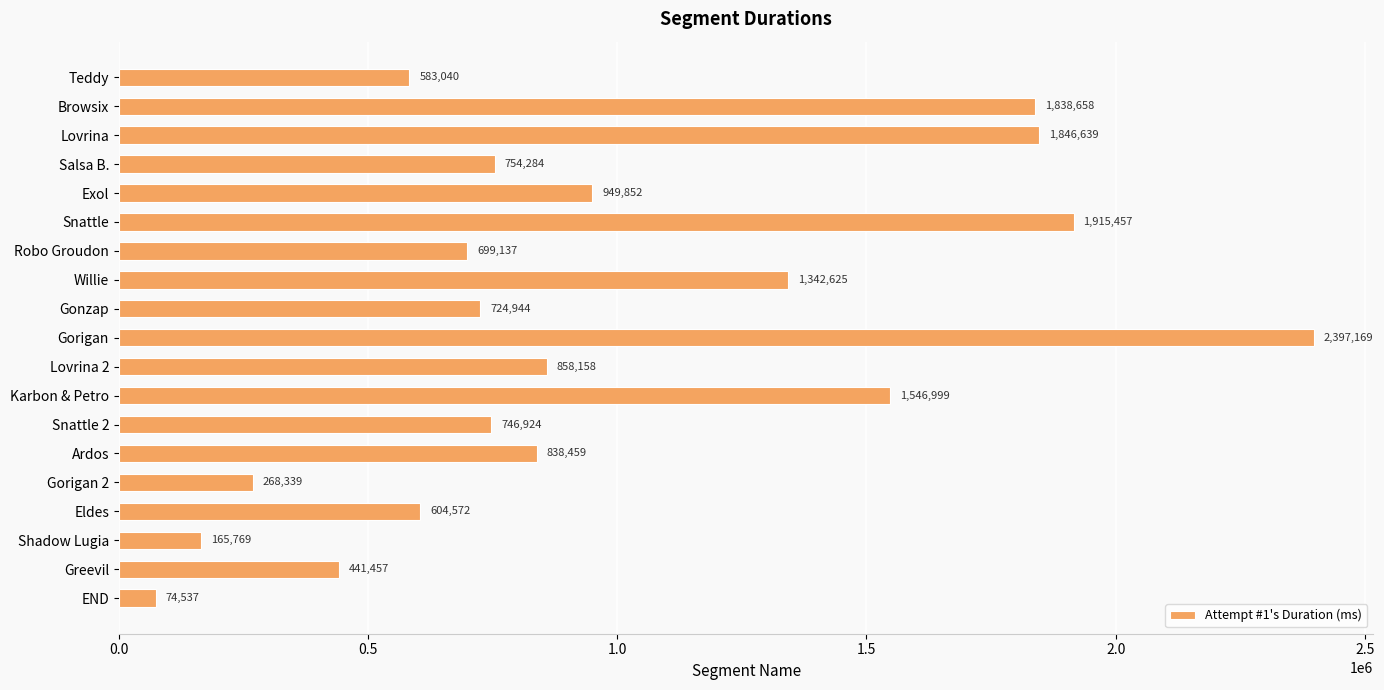

What is the difference between the maximum and second lowest values?

2231400